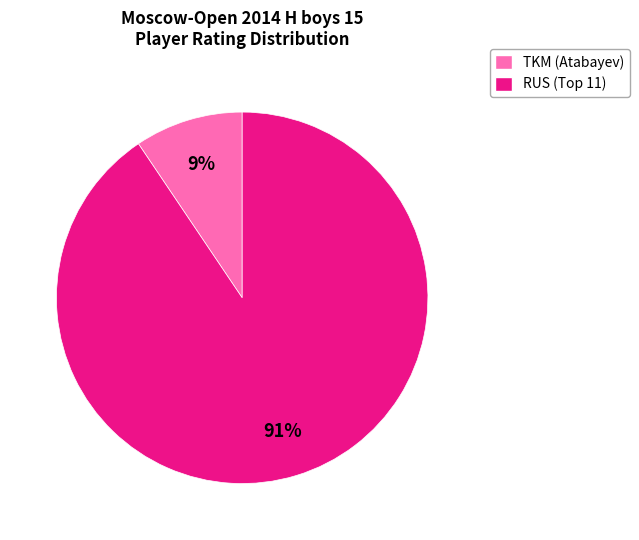

To the nearest percent, what is the average slice percentage?

50%